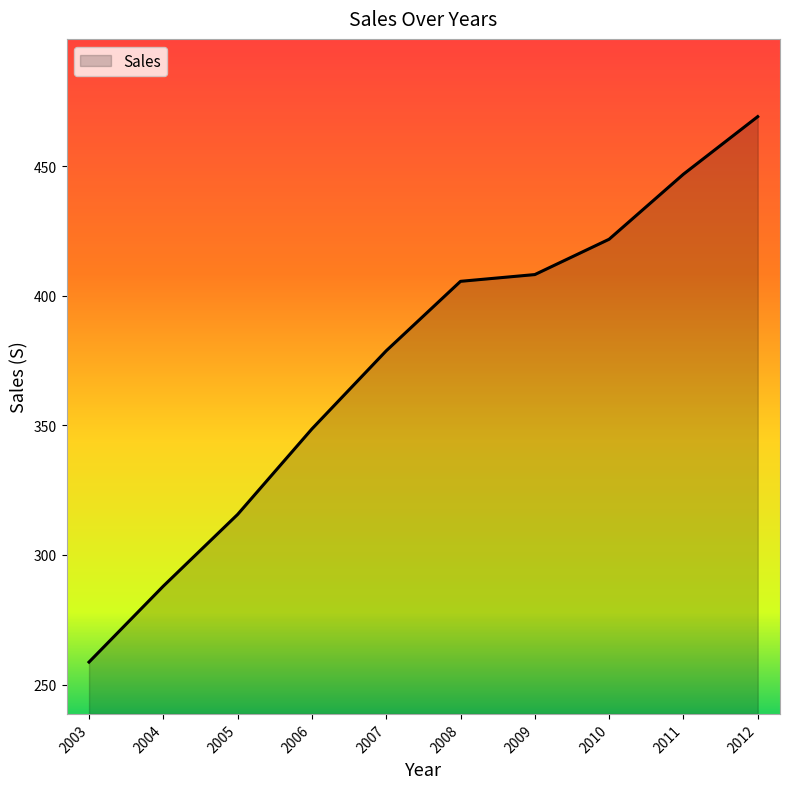

Approximately how many times larger is the value at 2009 compared to 2004?

1.4